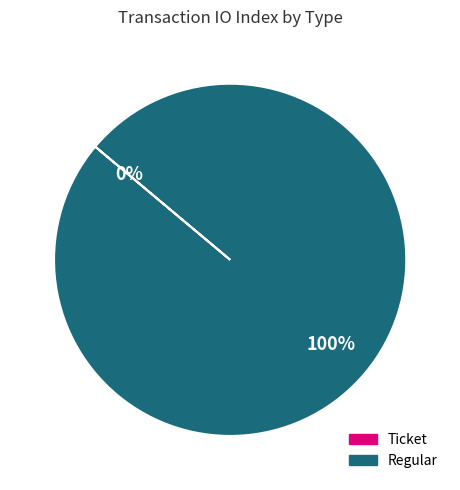

Which category has the biggest portion of the pie?

Regular